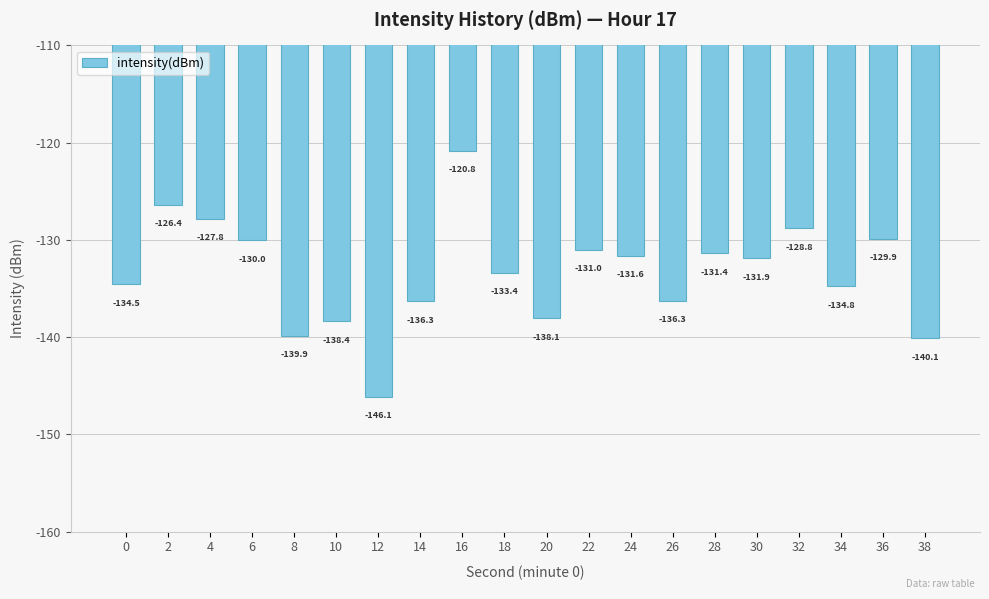

Does the chart contain any negative values?

Yes